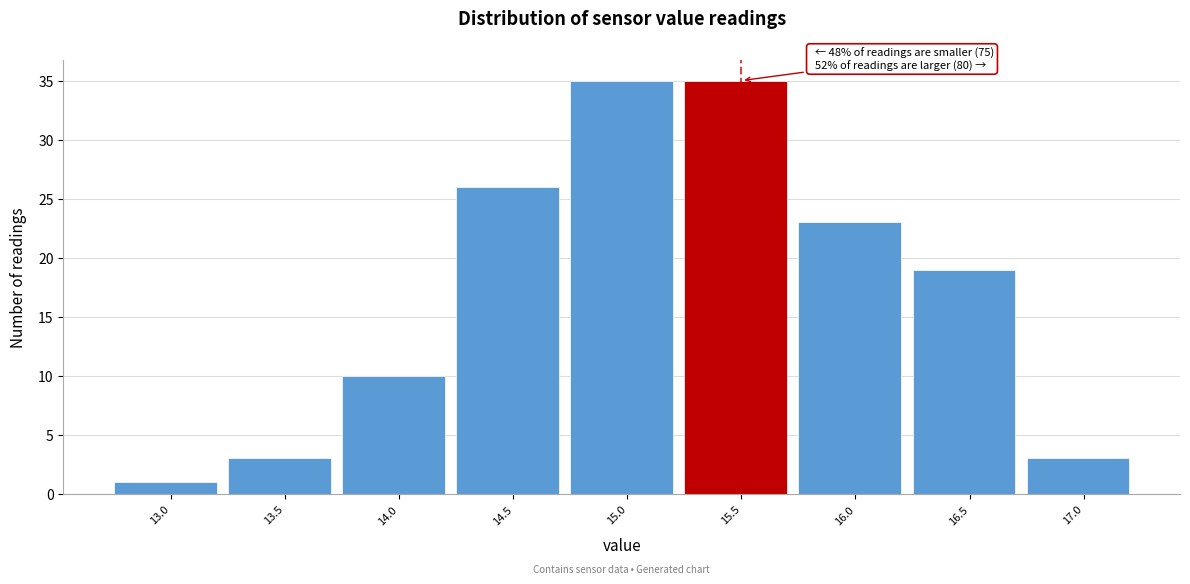

Reading right to left, list all the values displayed in this chart.

17.0=3	16.5=19	16.0=23	15.5=35	15.0=35	14.5=26	14.0=10	13.5=3	13.0=1